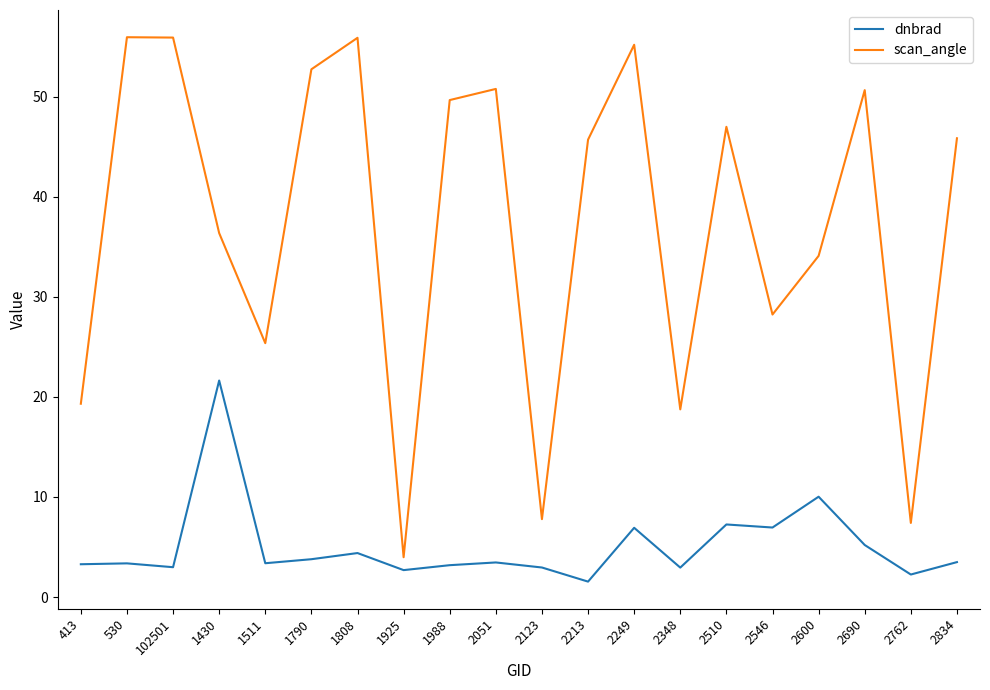

Between 2051 and 2249, which series saw the biggest shift?

scan_angle